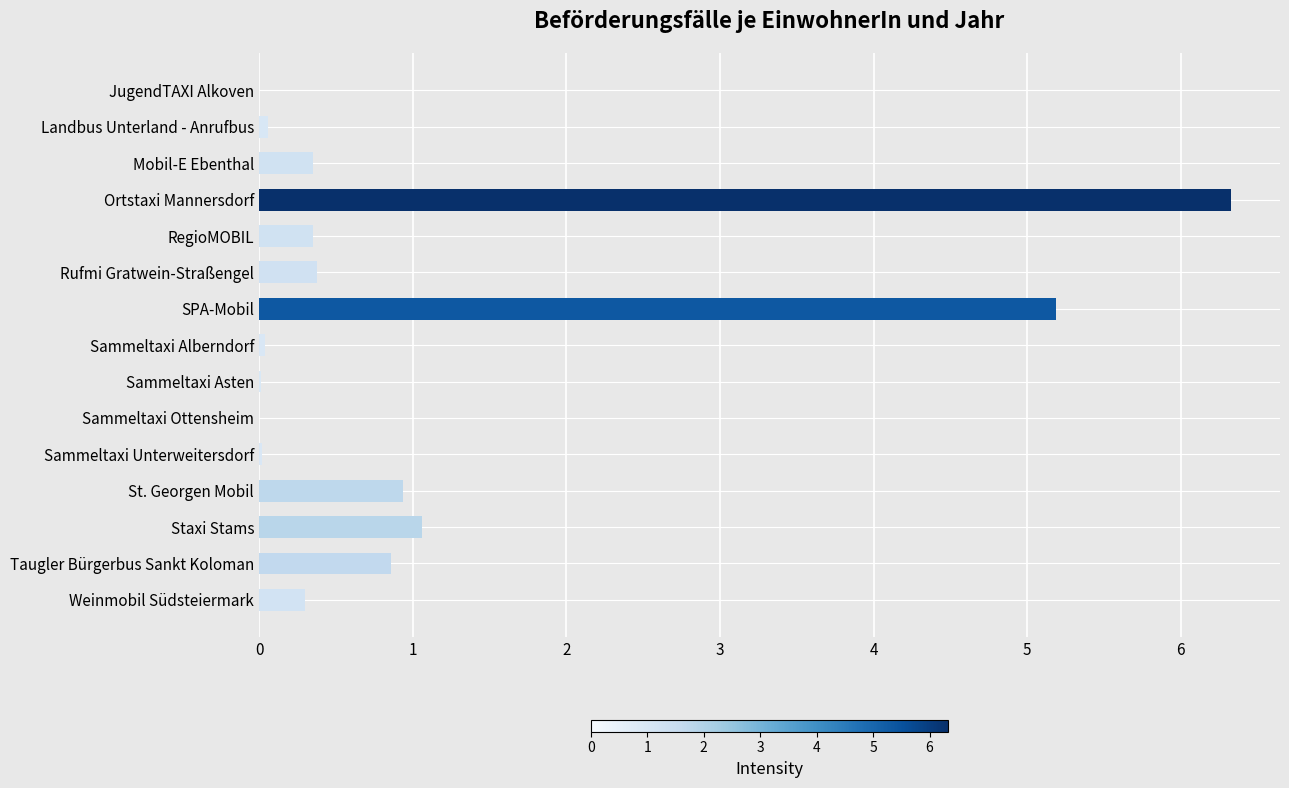

Count the number of categories in the chart.

15